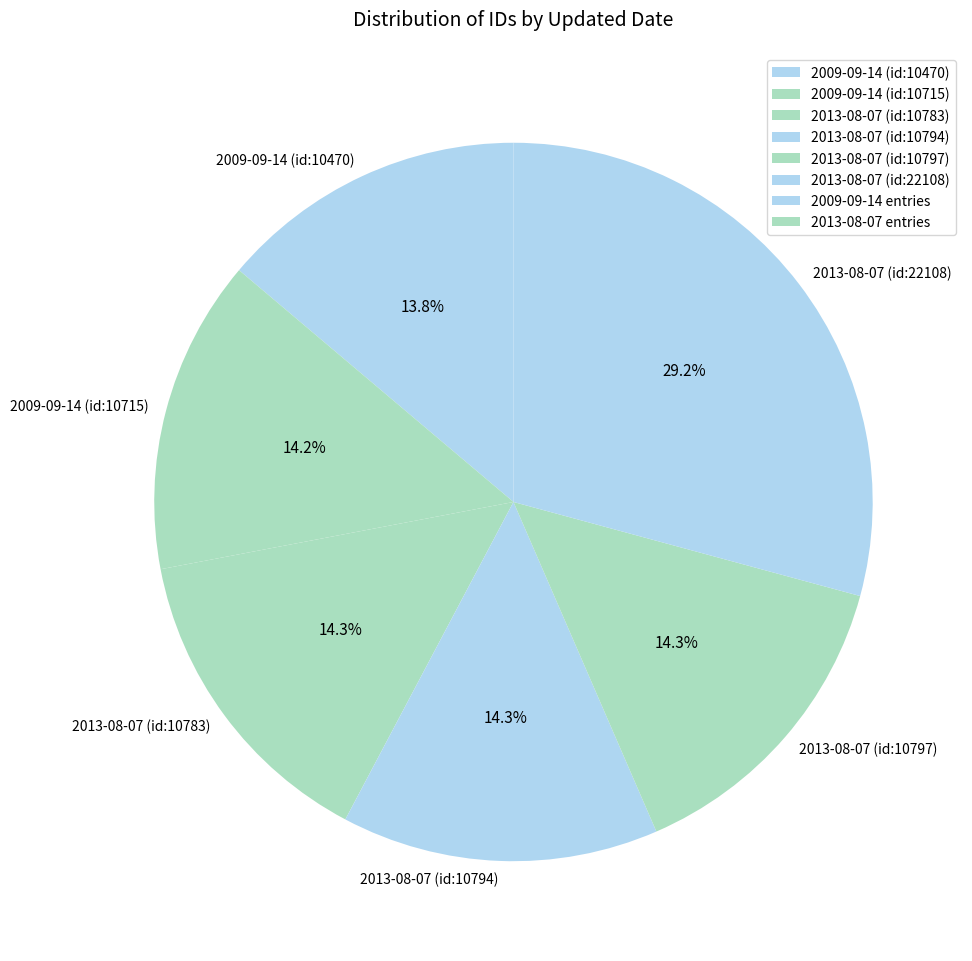

The 2013-08-07 (id:10797) slice represents 24% of the pie. True or false?

False